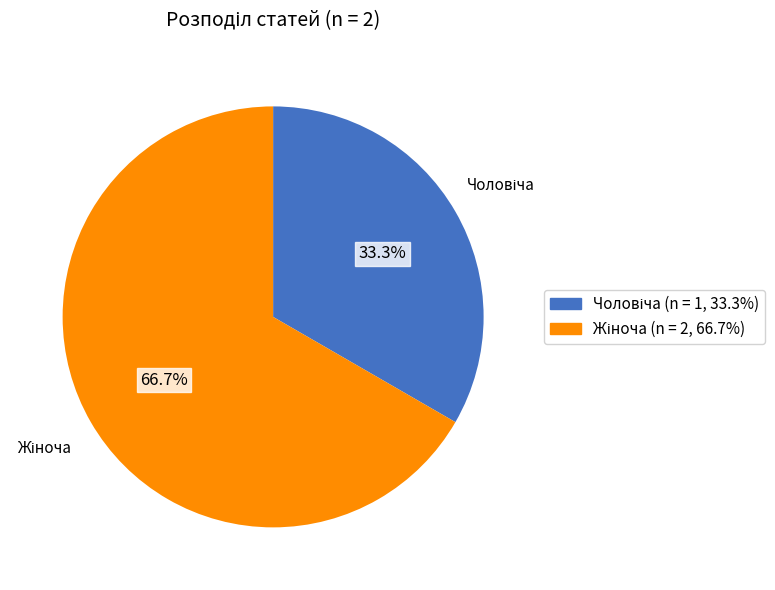

How many segments does this pie chart have?

2